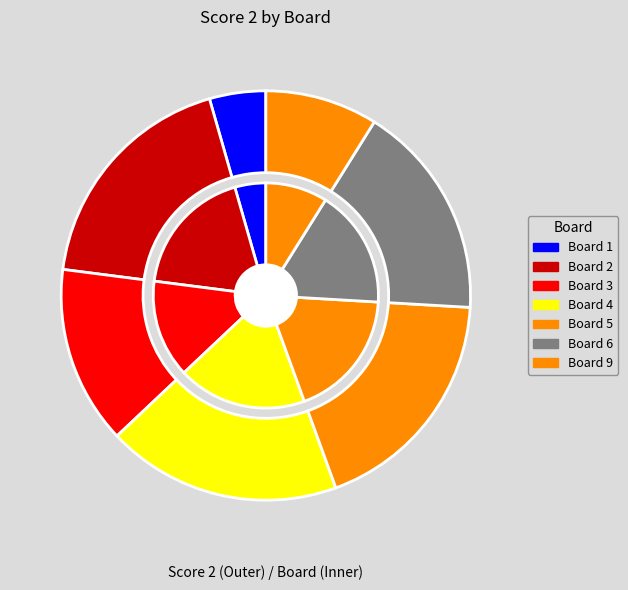

Count the number of slices in the pie.

9